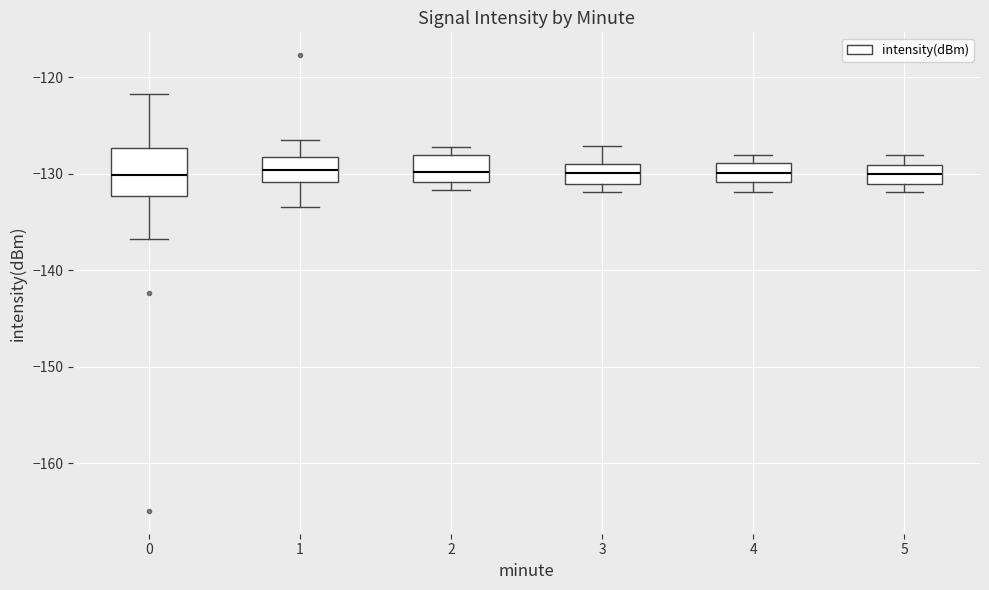

Reading left to right, transcribe this box plot: for each box, give where its median line is, the range the box spans, and where its two whiskers end, as read against the y-axis. The values are not printed on the chart, so give them approximately, as read against the axis.

0: median -130, box -132 to -127, whiskers -137 to -122
1: median -130, box -131 to -128, whiskers -133 to -127
2: median -130, box -131 to -128, whiskers -132 to -127
3: median -130, box -131 to -129, whiskers -132 to -127
4: median -130, box -131 to -129, whiskers -132 to -128
5: median -130, box -131 to -129, whiskers -132 to -128